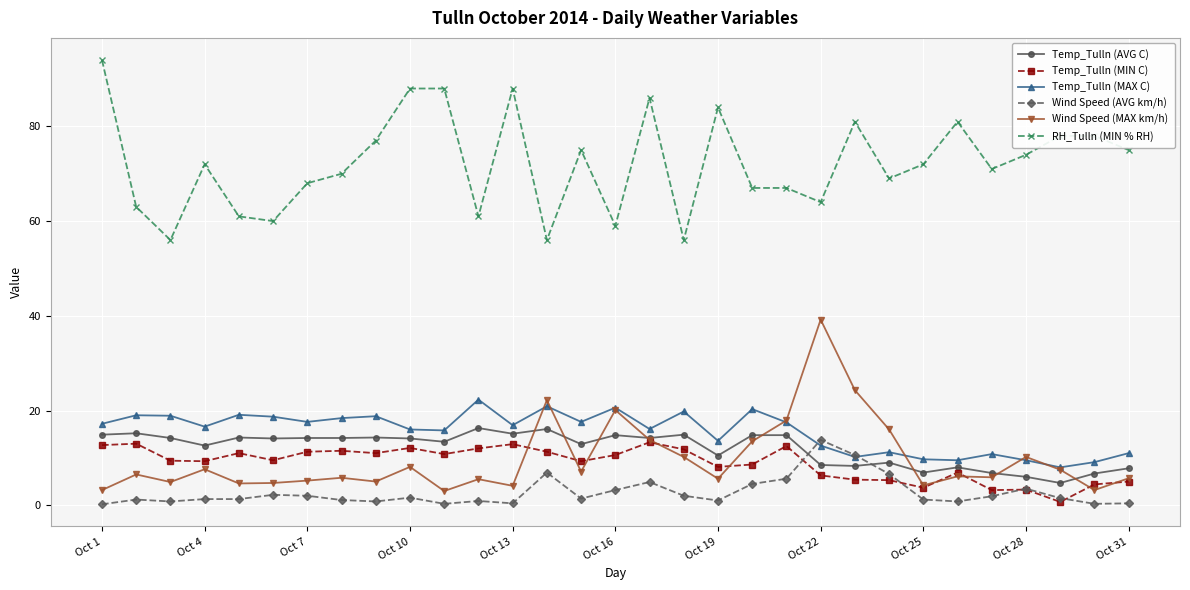

Which series has the largest total across all categories?

RH_Tulln (MIN % RH)